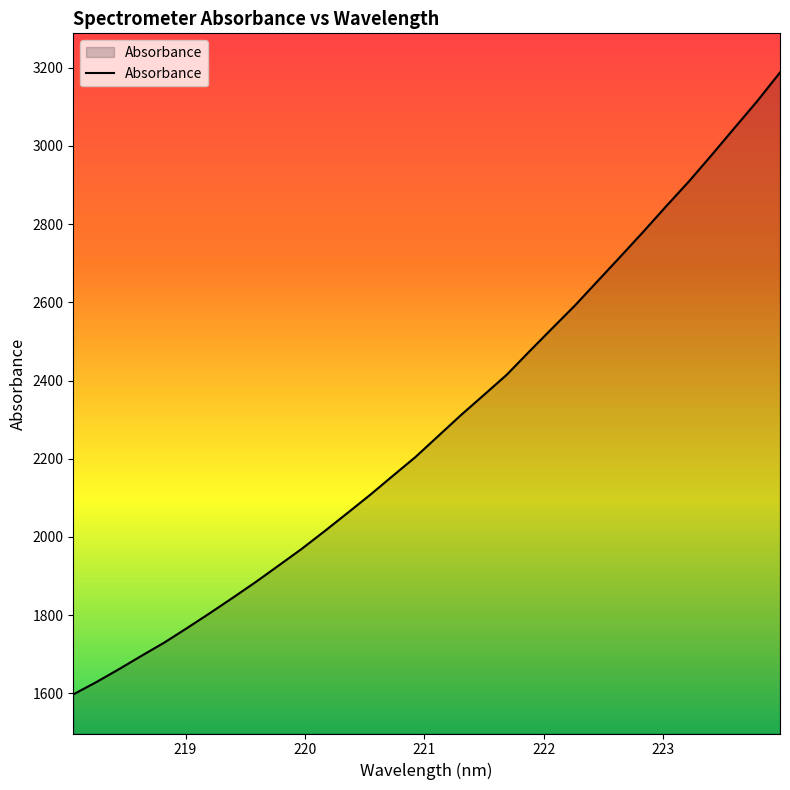

What is the difference between the maximum and minimum values?

1589.7